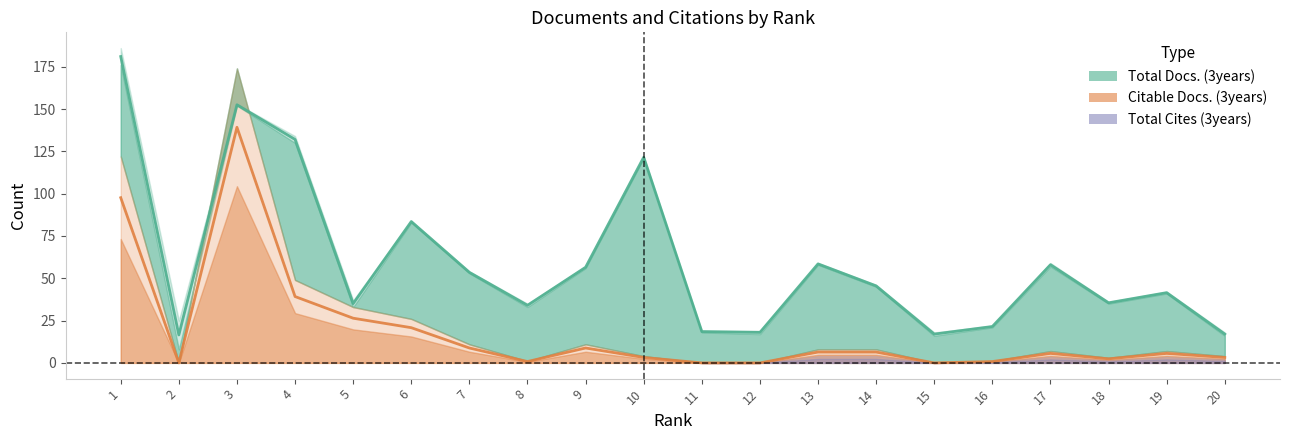

The Total Docs. (3years) series shows 4.7 at 16. True or false?

False